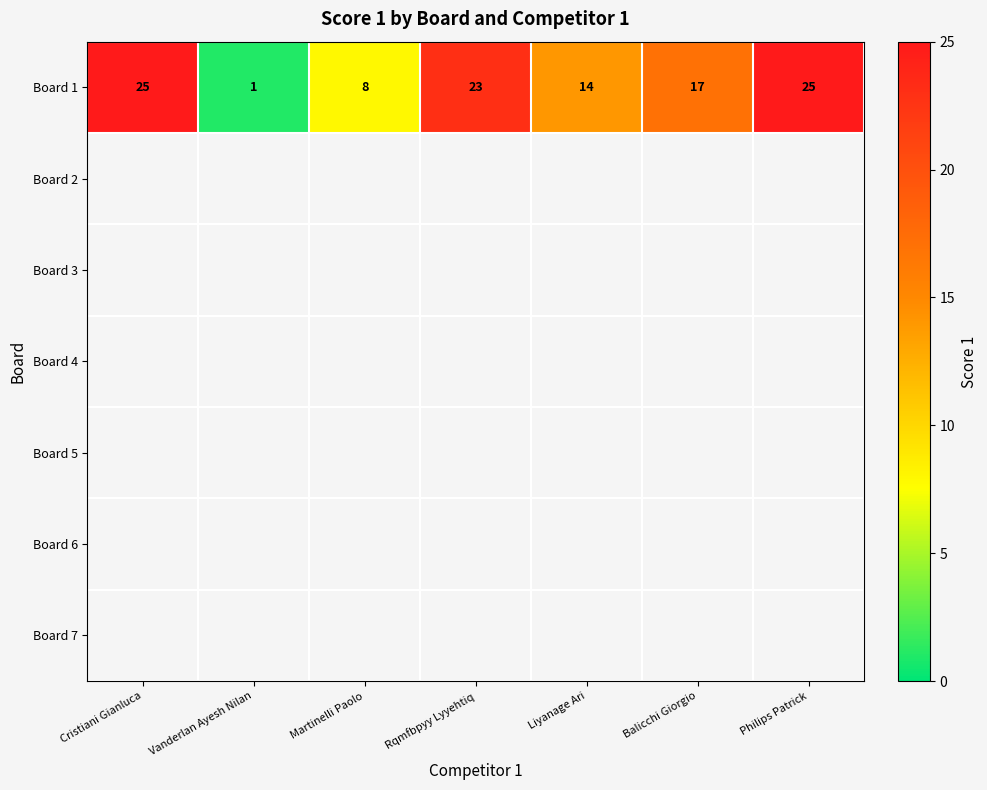

The chart shows a value of 40 at Cristiani Gianluca. True or false?

False